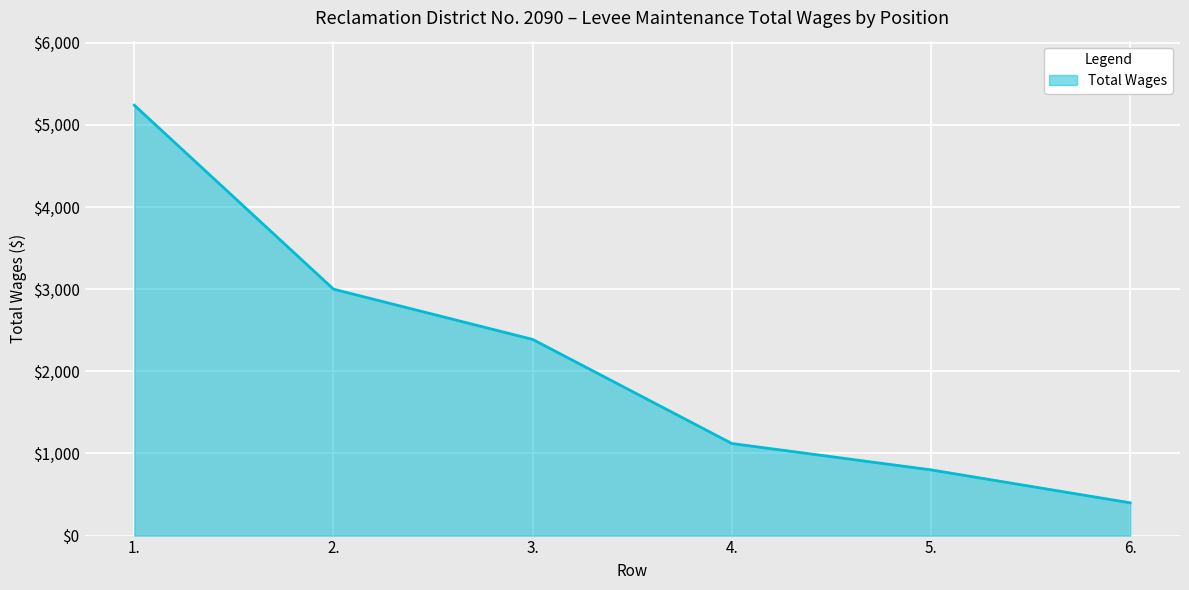

What is the difference between the values at 5. and 1.?

4439